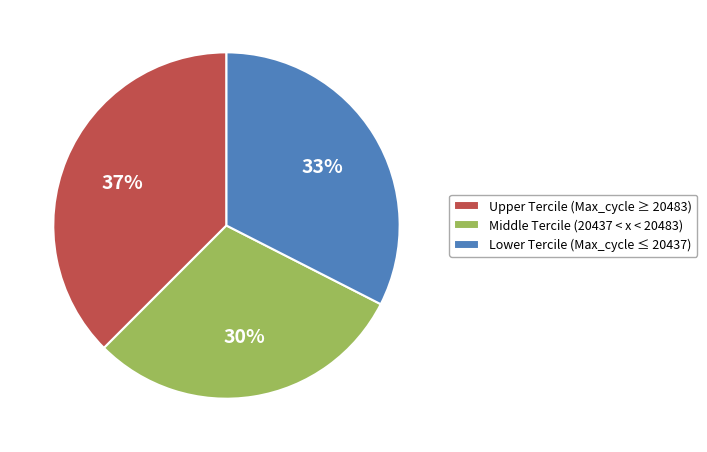

To the nearest percent, what is the average slice percentage?

33%